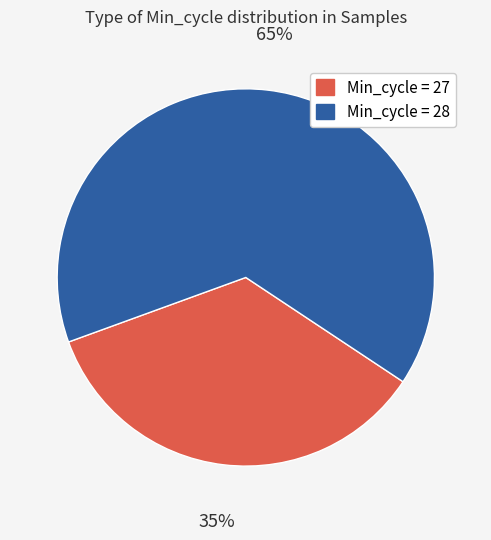

Is it true that Min_cycle = 27 is 35% of the pie?

True